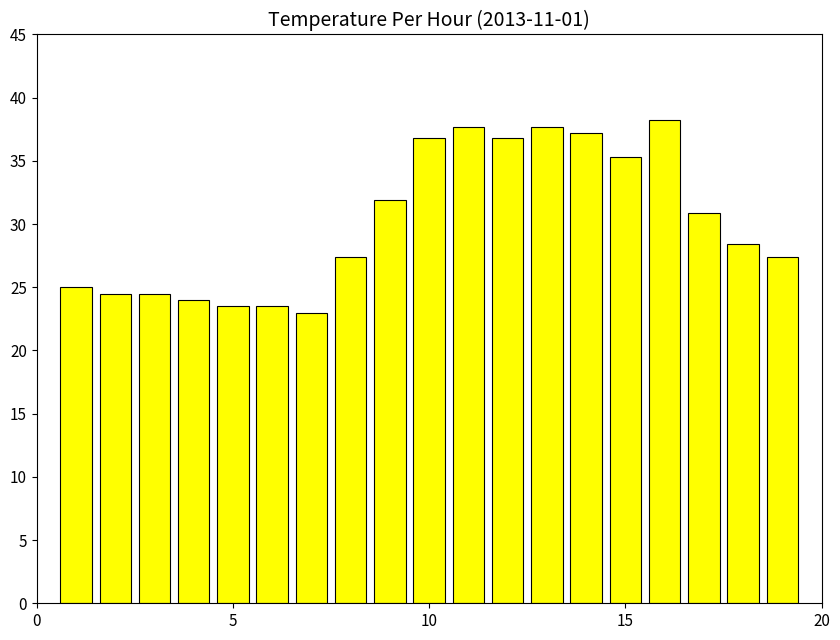

What is the maximum value shown in the chart?

38.2